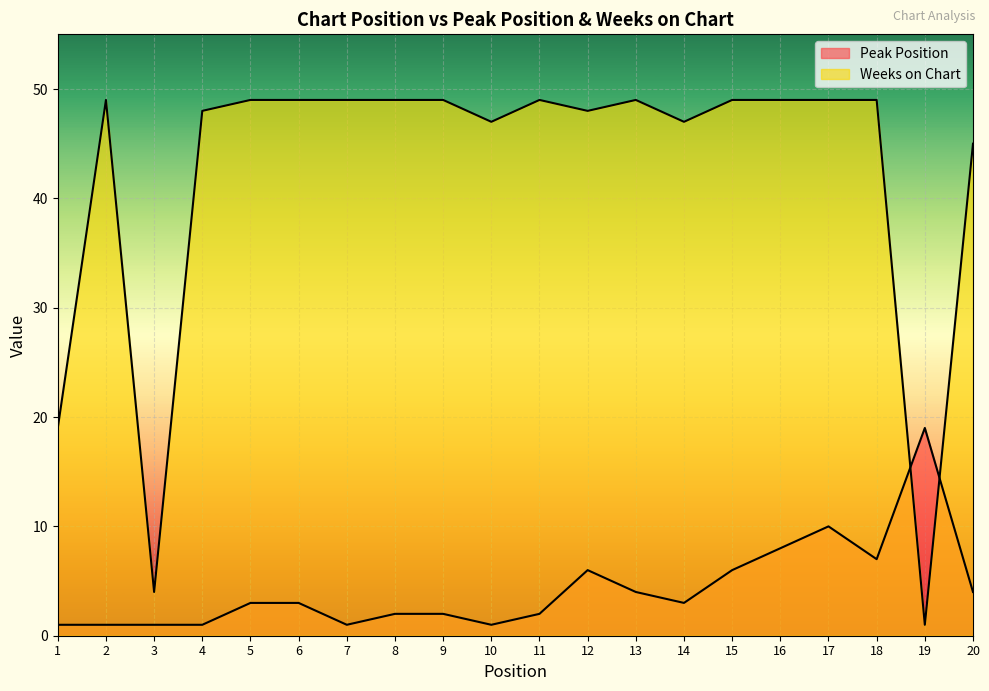

At which category is the sum across all series the highest?

17